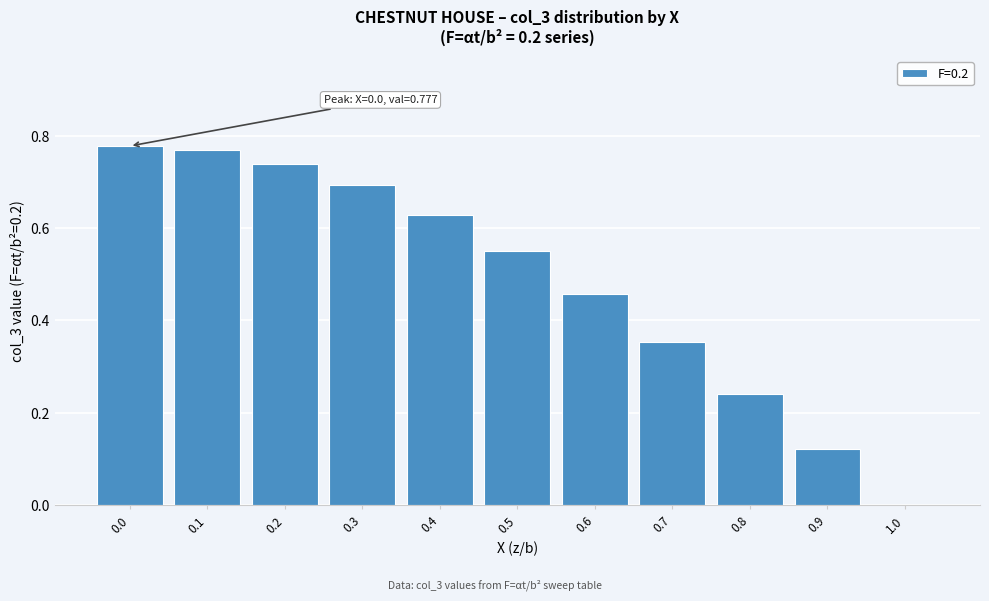

What is the sum of all values?

5.3